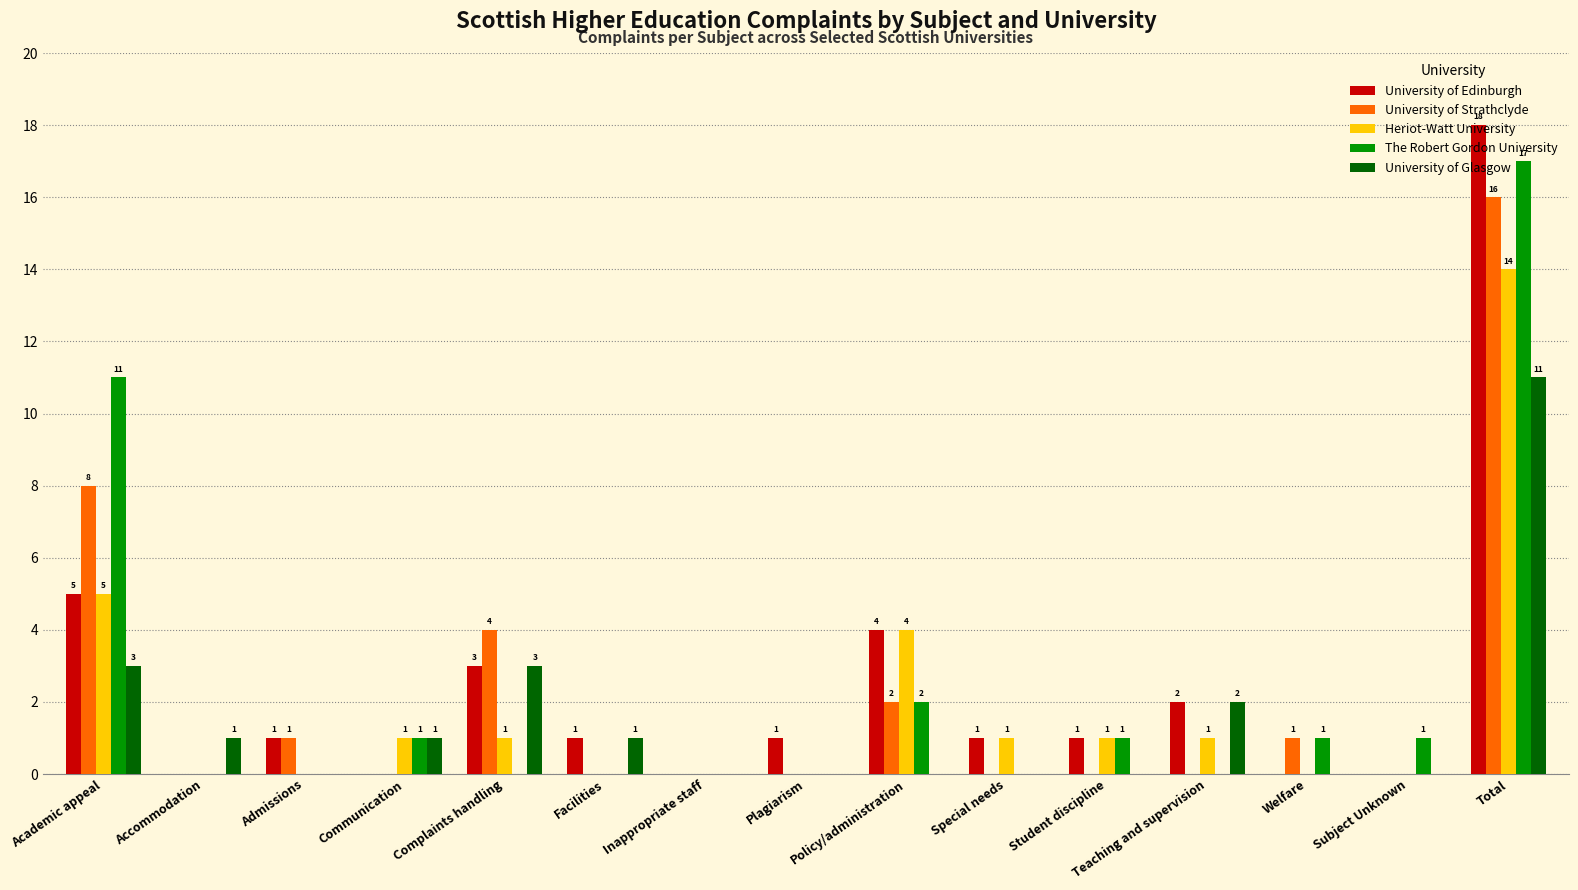

What is the sum of all The Robert Gordon University values?

34